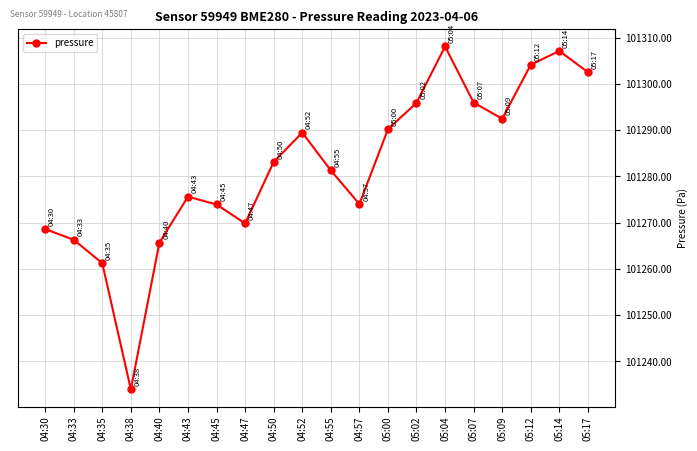

What is the label of the 13th point from the right?

04:47